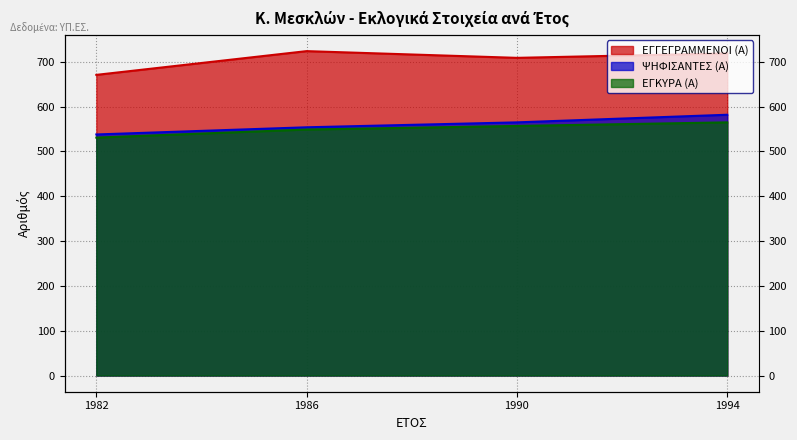

Rank the series by their maximum value, from lowest to highest.

ΕΓΚΥΡΑ (Α), ΨΗΦΙΣΑΝΤΕΣ (Α), ΕΓΓΕΓΡΑΜΜΕΝΟΙ (Α)